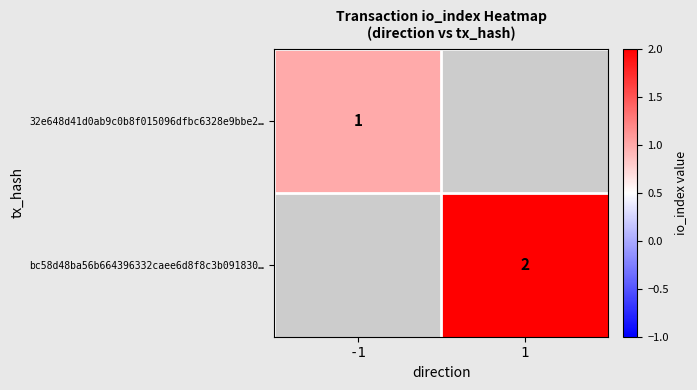

The value of 32e648d41d0ab9c0b8f015096dfbc6328e9bbe2… at -1 is 0. True or false?

False